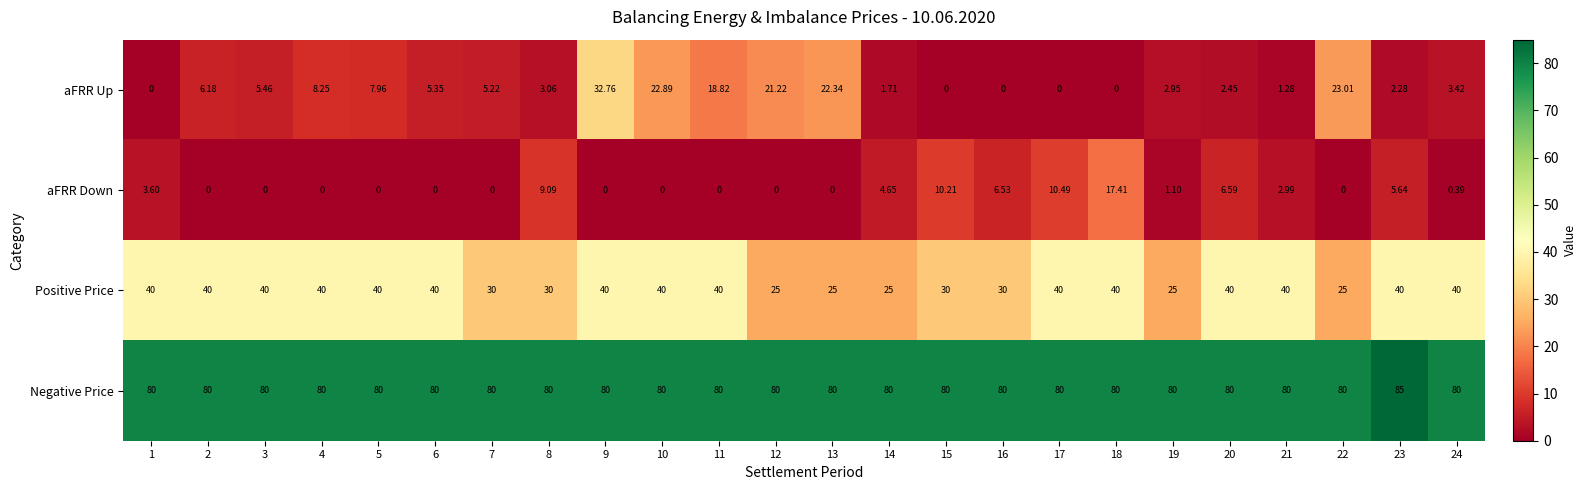

Rank the series at 3 from highest to lowest value.

Negative Price, Positive Price, aFRR Up, aFRR Down